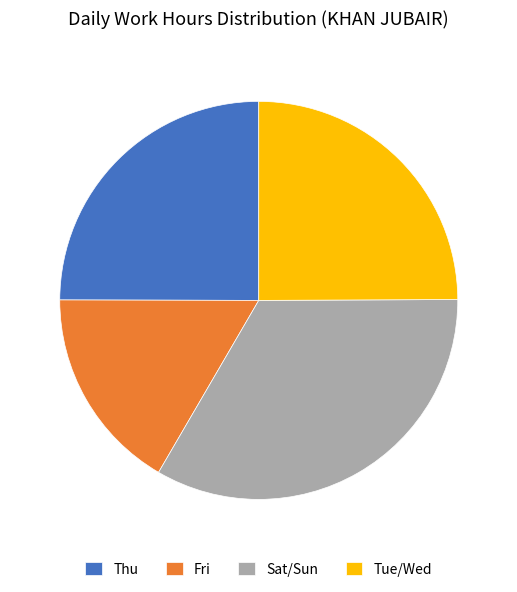

Which has a higher value, Fri or Thu?

Thu